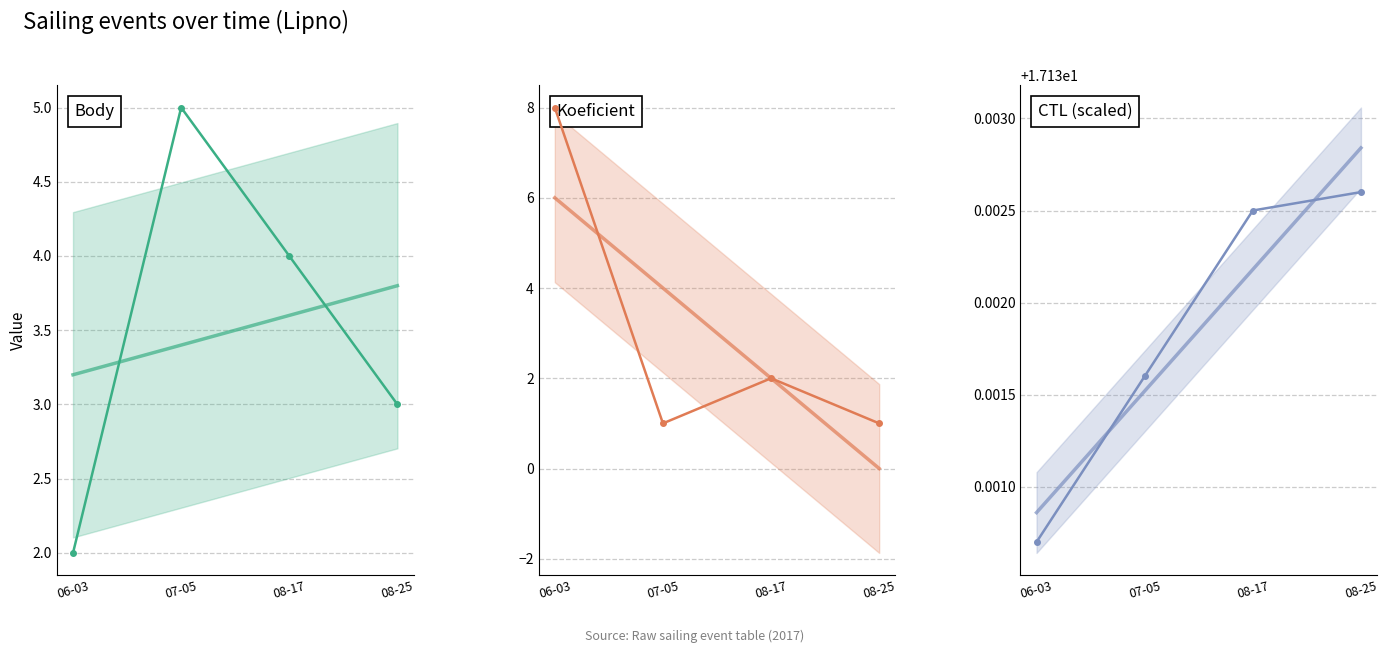

Count the number of categories in the chart.

4